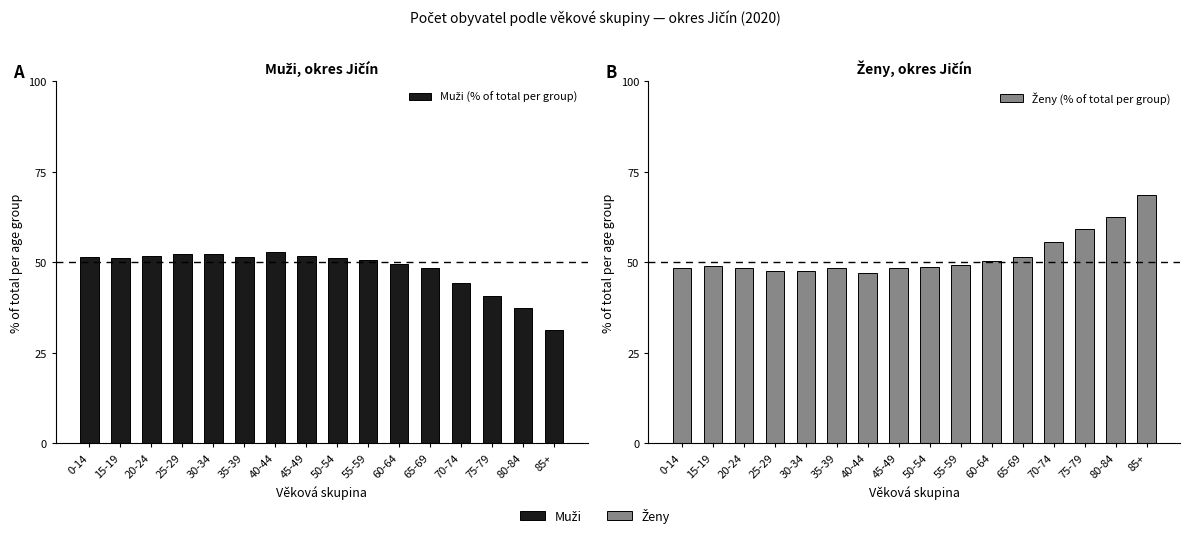

Are the bars grouped side by side (vs. stacked)?

Yes